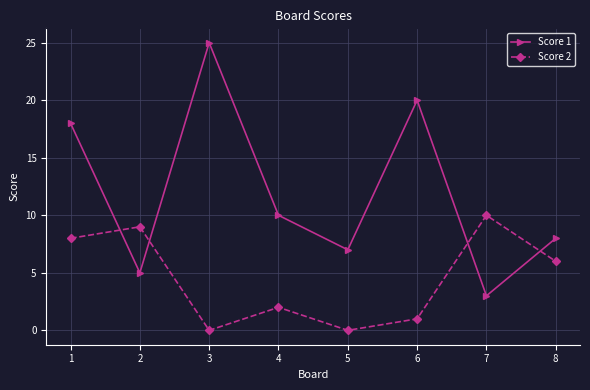

Which series changed the most between 1 and 4?

Score 1